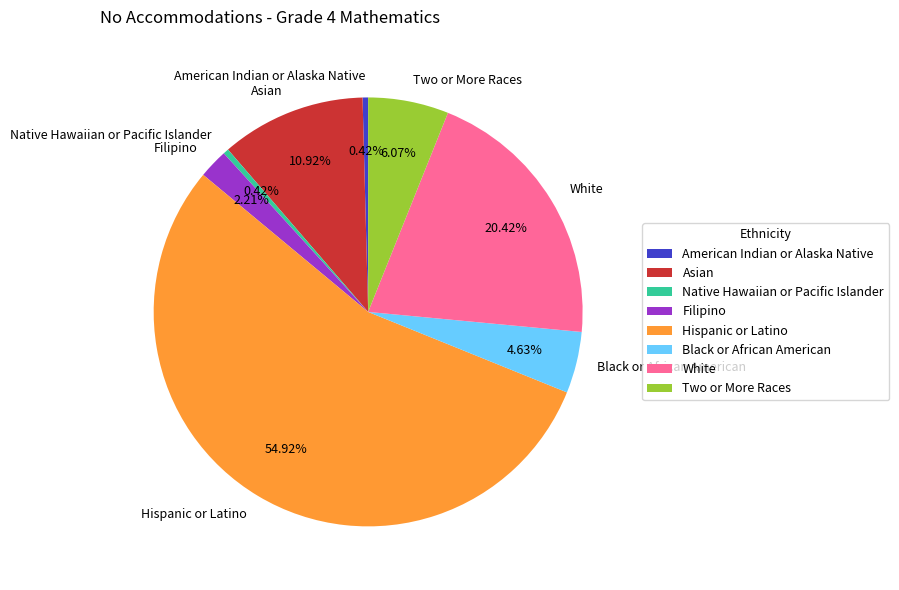

Is it true that Black or African American is 16% of the pie?

False